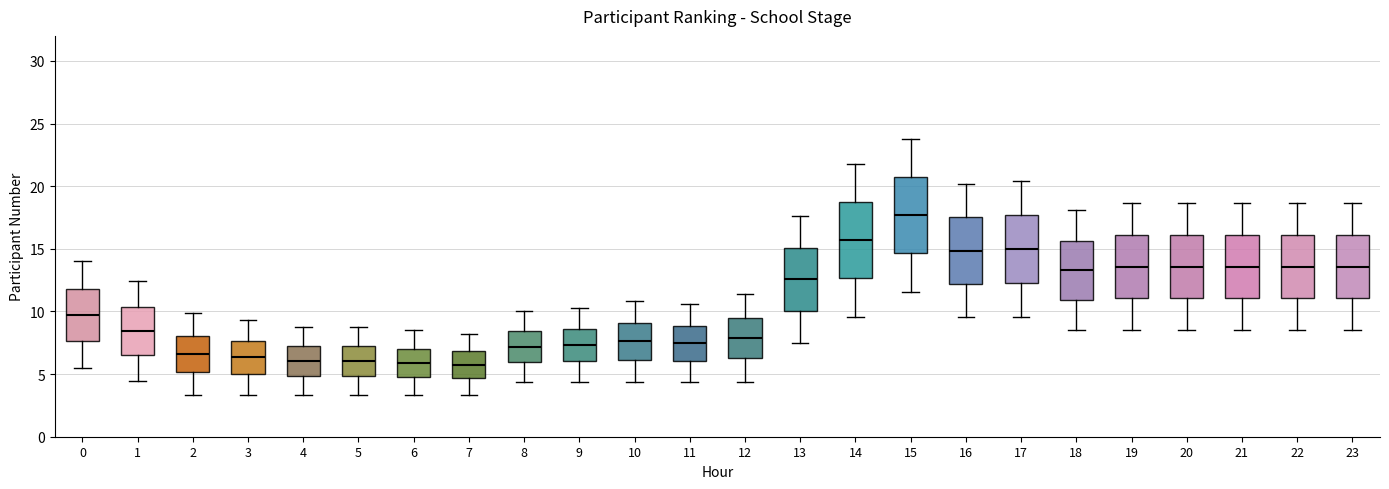

Reading left to right, read every box against the y-axis: the position of its median line, the range the box covers, and the ends of its whiskers. The values are not printed on the chart, so give them approximately, as read against the axis.

0: median 9.5, box 7.5 to 12.0, whiskers 5.5 to 14.0
1: median 8.5, box 6.5 to 10.5, whiskers 4.5 to 12.5
2: median 6.5, box 5.0 to 8.0, whiskers 3.5 to 10.0
3: median 6.5, box 5.0 to 7.5, whiskers 3.5 to 9.5
4: median 6.0, box 5.0 to 7.0, whiskers 3.5 to 9.0
5: median 6.0, box 5.0 to 7.0, whiskers 3.5 to 9.0
6: median 6.0, box 5.0 to 7.0, whiskers 3.5 to 8.5
7: median 6.0, box 4.5 to 7.0, whiskers 3.5 to 8.0
8: median 7.0, box 6.0 to 8.5, whiskers 4.5 to 10.0
9: median 7.5, box 6.0 to 8.5, whiskers 4.5 to 10.5
10: median 7.5, box 6.0 to 9.0, whiskers 4.5 to 11.0
11: median 7.5, box 6.0 to 9.0, whiskers 4.5 to 10.5
12: median 8.0, box 6.5 to 9.5, whiskers 4.5 to 11.5
13: median 12.5, box 10.0 to 15.0, whiskers 7.5 to 17.5
14: median 15.5, box 12.5 to 18.5, whiskers 9.5 to 22.0
15: median 17.5, box 14.5 to 20.5, whiskers 11.5 to 24.0
16: median 15.0, box 12.0 to 17.5, whiskers 9.5 to 20.0
17: median 15.0, box 12.5 to 17.5, whiskers 9.5 to 20.5
18: median 13.5, box 11.0 to 15.5, whiskers 8.5 to 18.0
19: median 13.5, box 11.0 to 16.0, whiskers 8.5 to 18.5
20: median 13.5, box 11.0 to 16.0, whiskers 8.5 to 18.5
21: median 13.5, box 11.0 to 16.0, whiskers 8.5 to 18.5
22: median 13.5, box 11.0 to 16.0, whiskers 8.5 to 18.5
23: median 13.5, box 11.0 to 16.0, whiskers 8.5 to 18.5